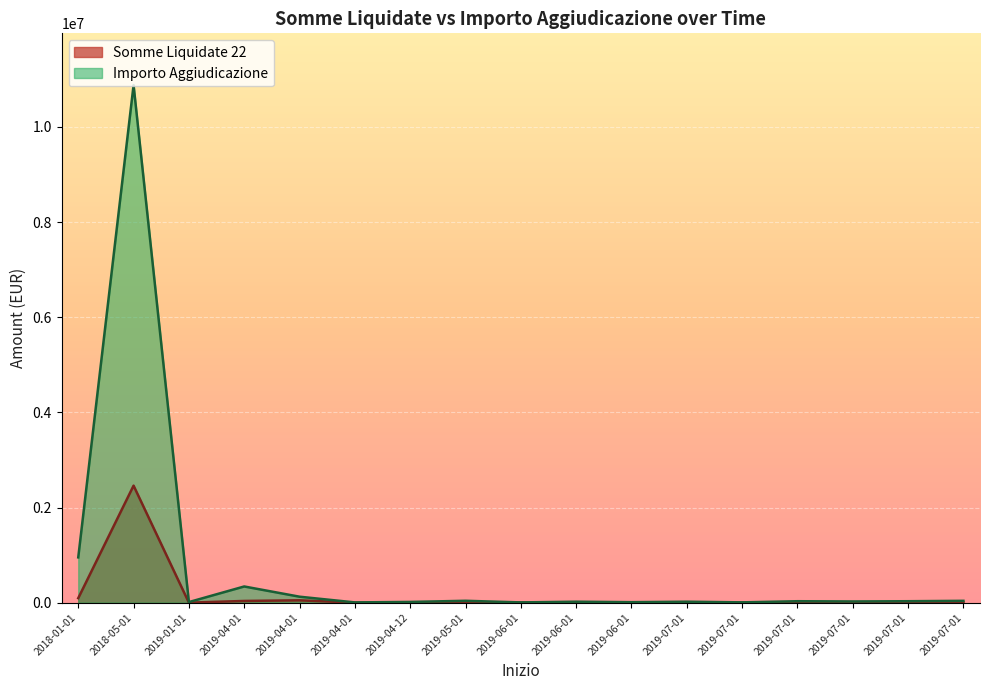

Which has a higher value, 2019-07-01 or 2019-07-01?

2019-07-01